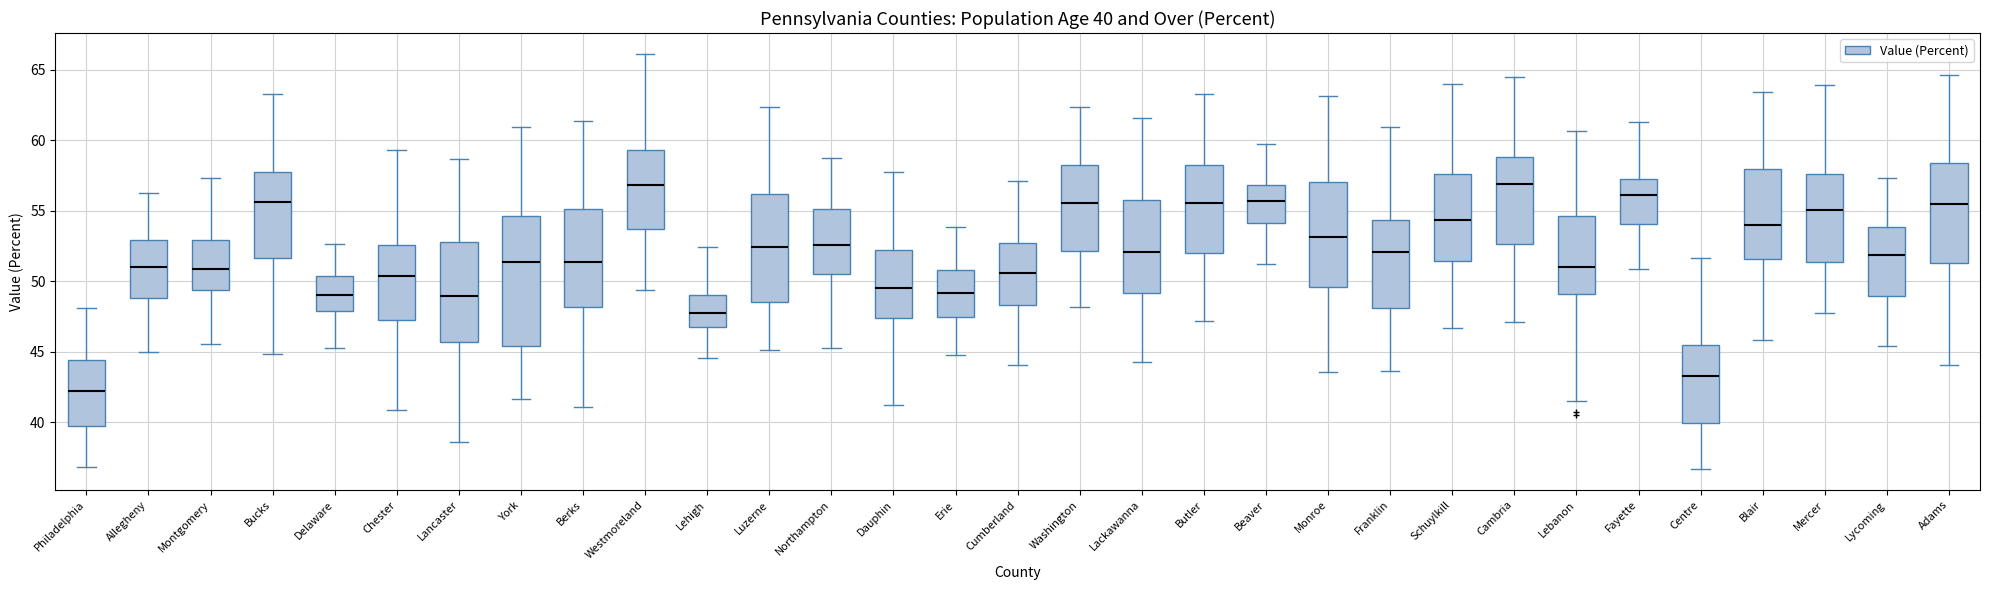

Which box's median line is the lowest?

Philadelphia